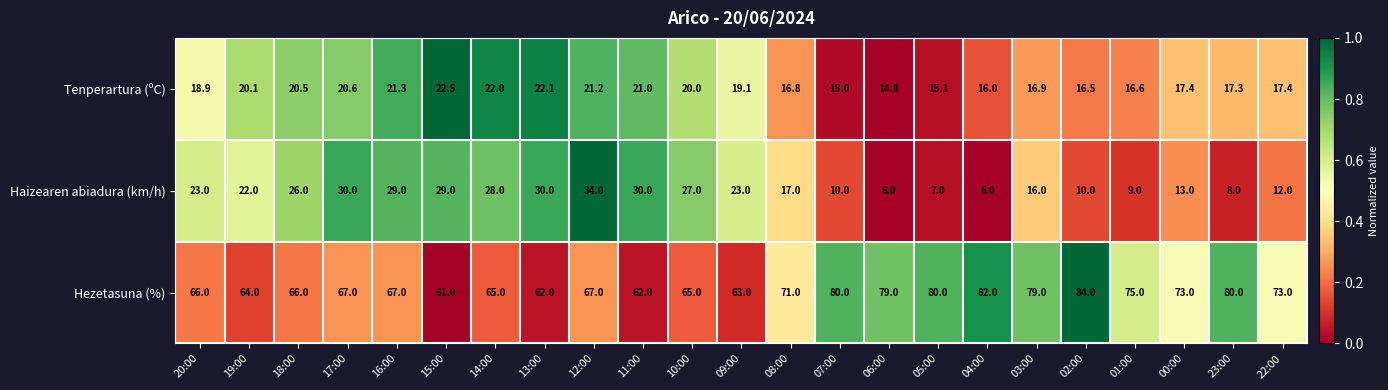

Which category has the lowest value in the Hezetasuna (%) series?

15:00